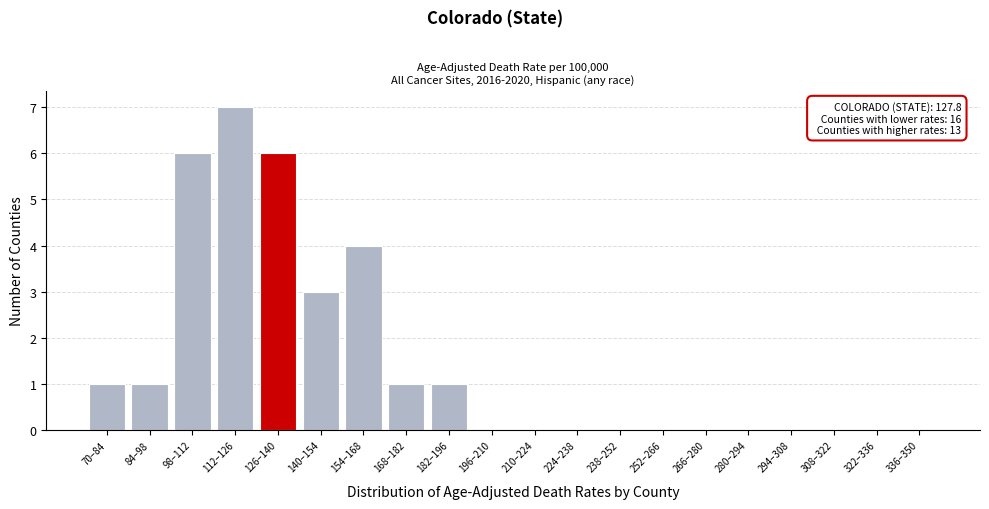

Reading right to left, what are all the values shown in this chart?

336–350=0	322–336=0	308–322=0	294–308=0	280–294=0	266–280=0	252–266=0	238–252=0	224–238=0	210–224=0	196–210=0	182–196=1	168–182=1	154–168=4	140–154=3	126–140=6	112–126=7	98–112=6	84–98=1	70–84=1